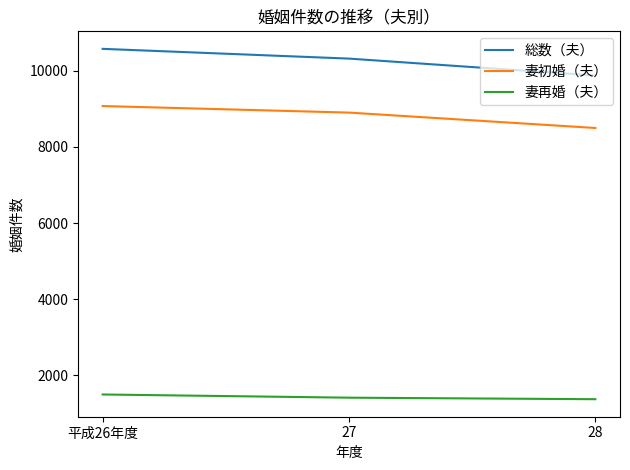

What is the minimum value shown in the chart?

1377